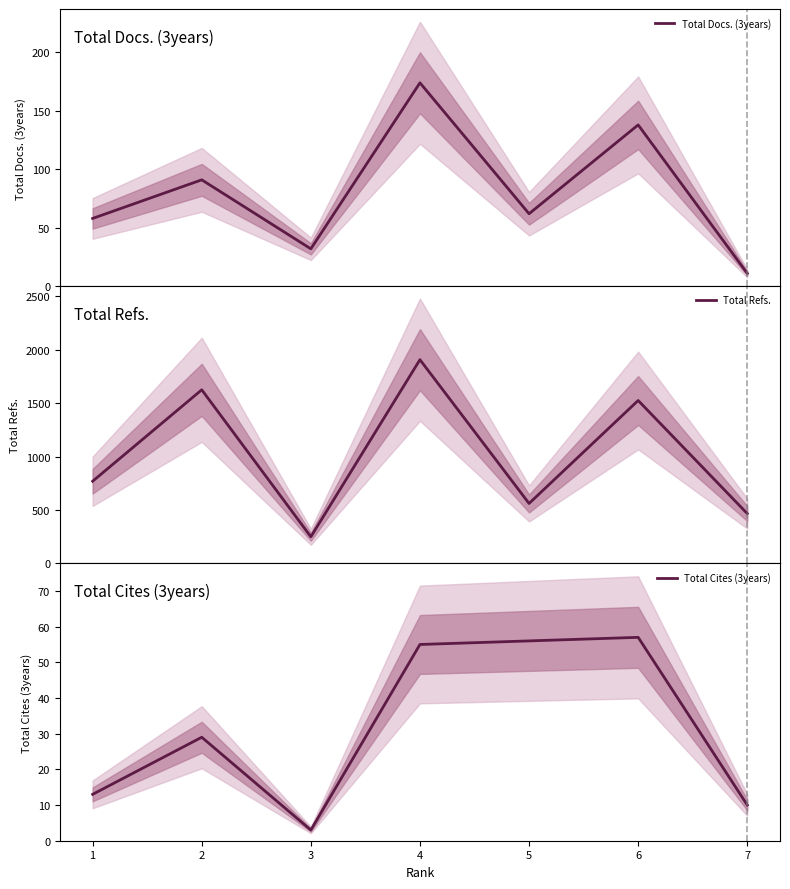

Which has a higher value, 7 or 2?

2